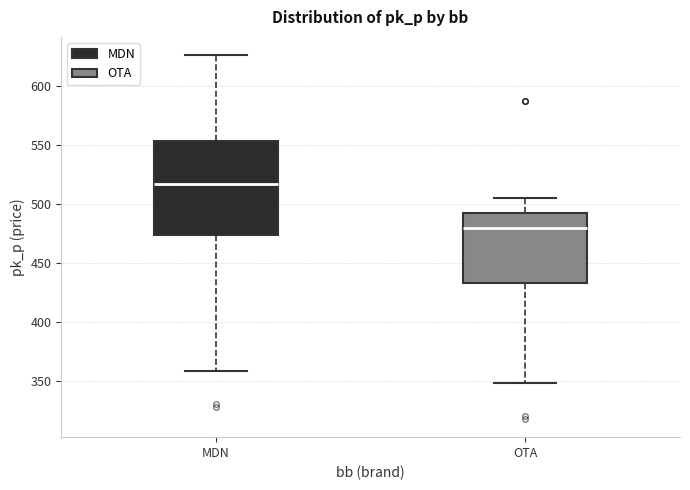

Comparing the boxes themselves (not the whiskers), which one is the tallest?

MDN